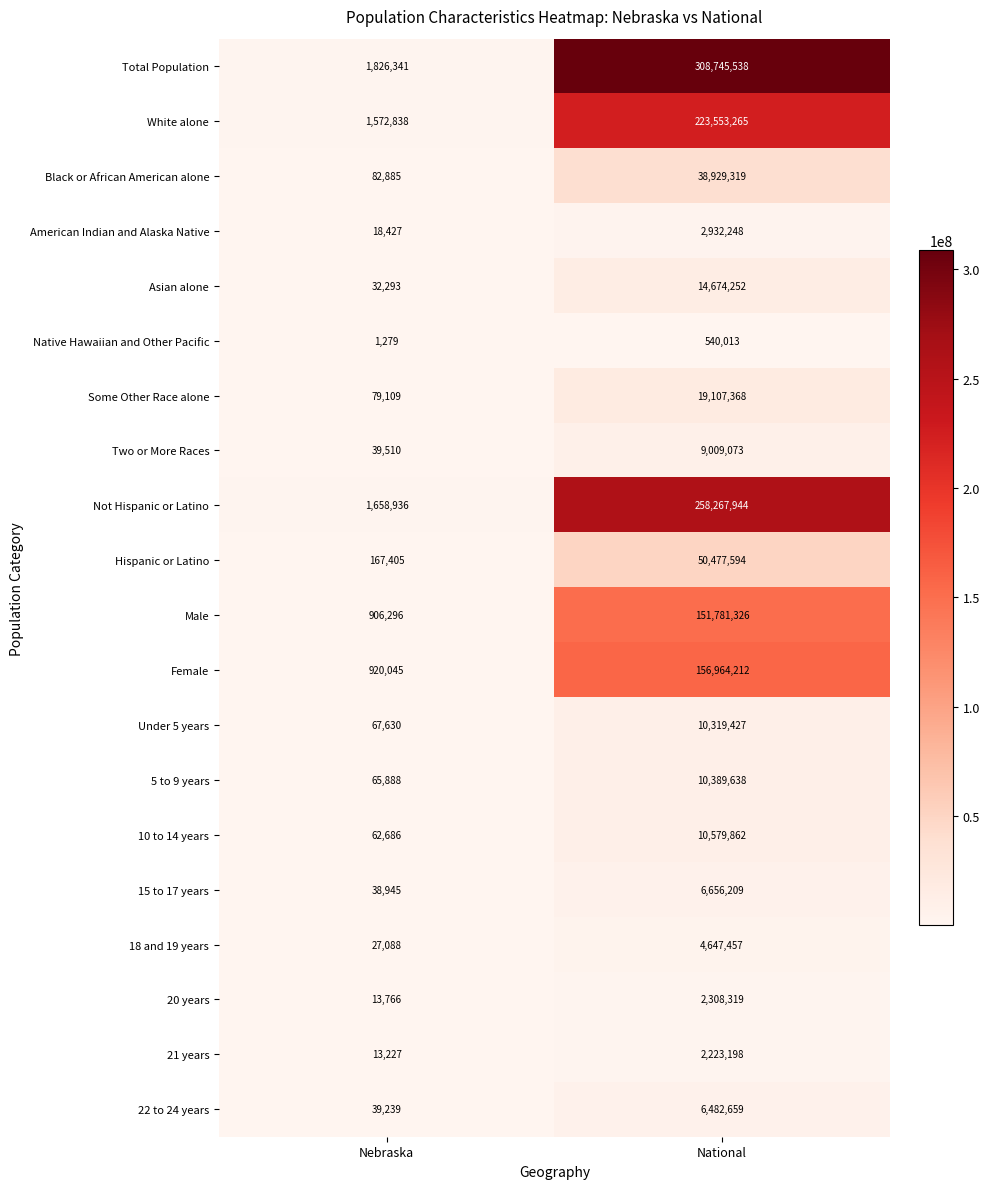

What is the difference between the Hispanic or Latino values at National and Nebraska?

50310189